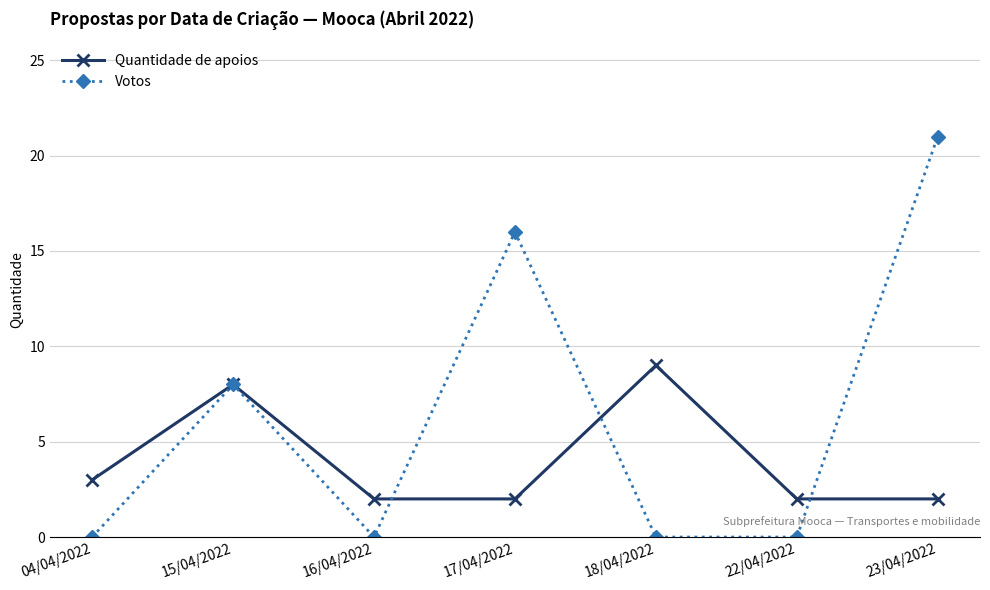

Which series ends up on top after the final intersection of Votos and Quantidade de apoios?

Votos